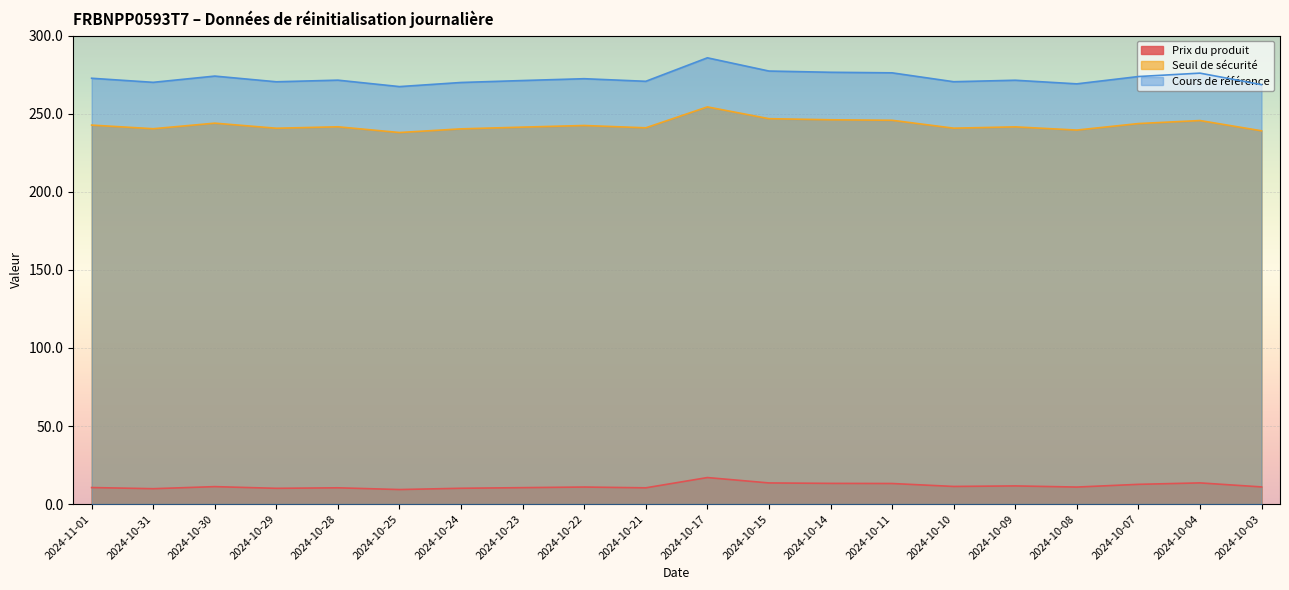

Where is the first local maximum for Seuil de sécurité?

2024-10-30